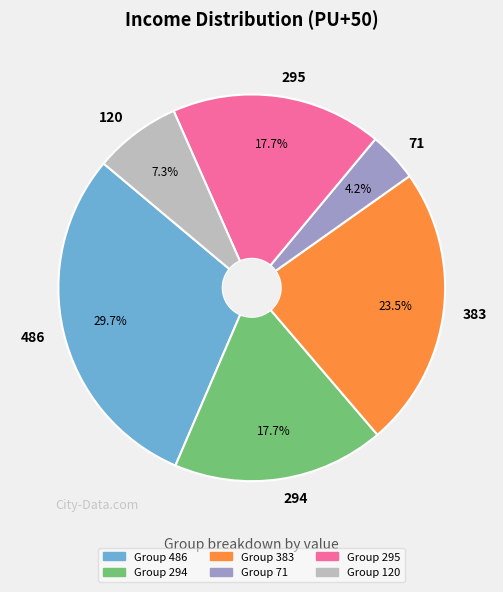

Which slice is the smallest?

71